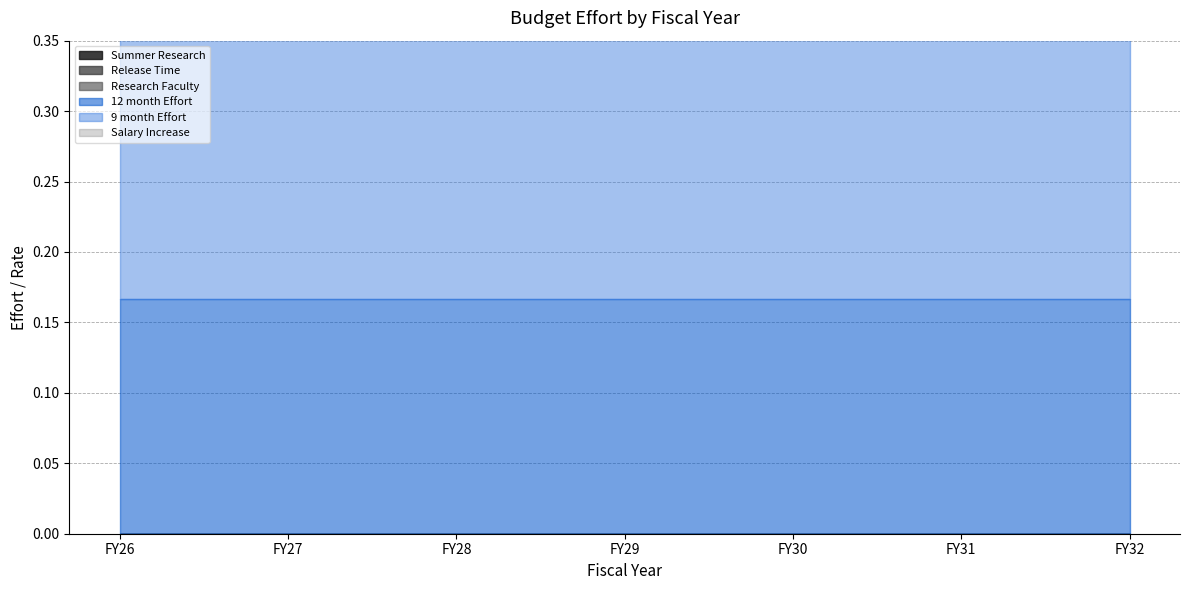

Where is Summer Research nearest to the value 0?

FY26